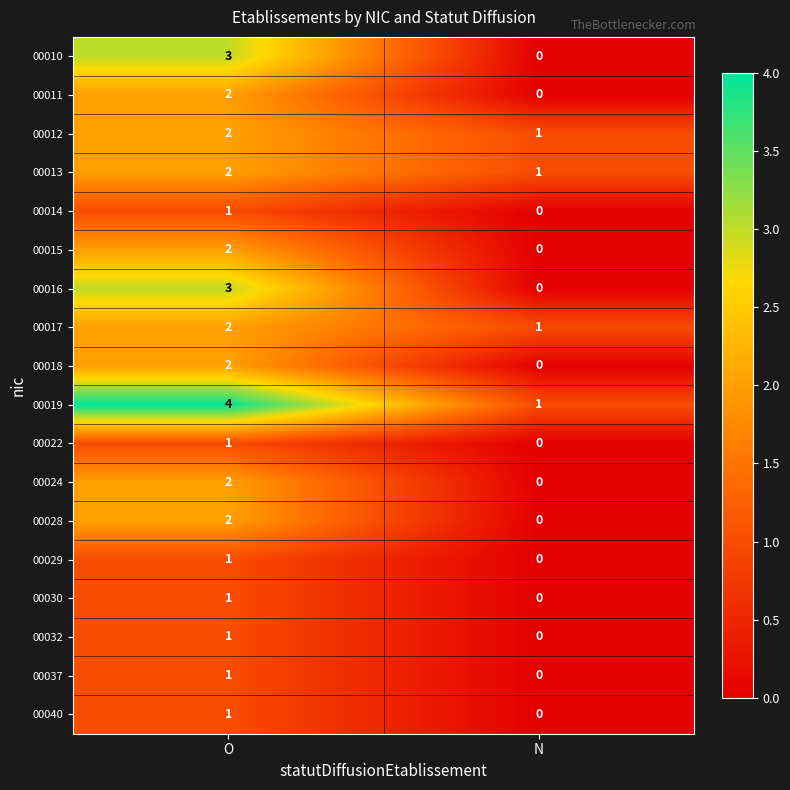

What is the maximum value shown in the chart?

4